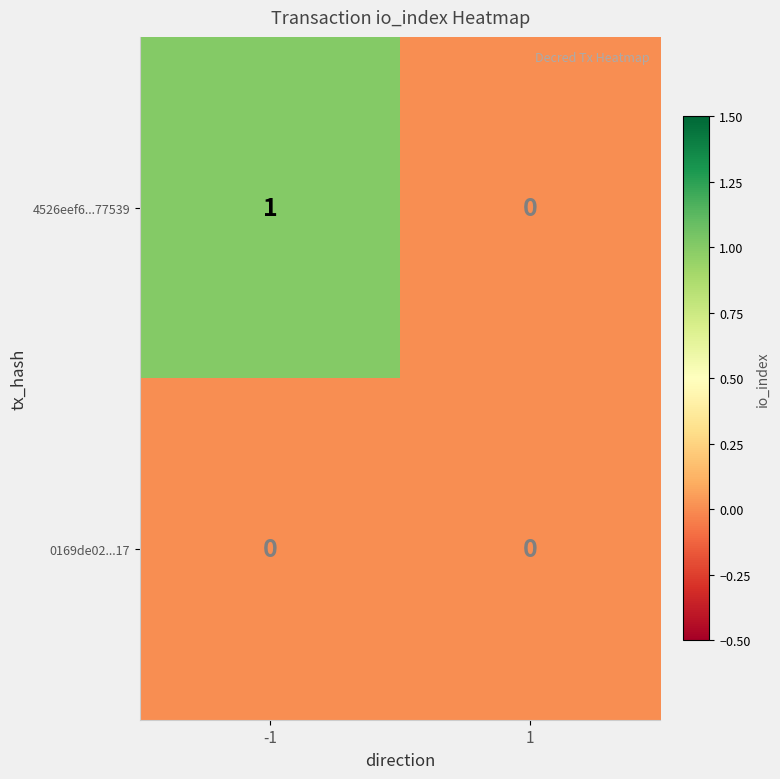

How many categories are shown in the chart?

2